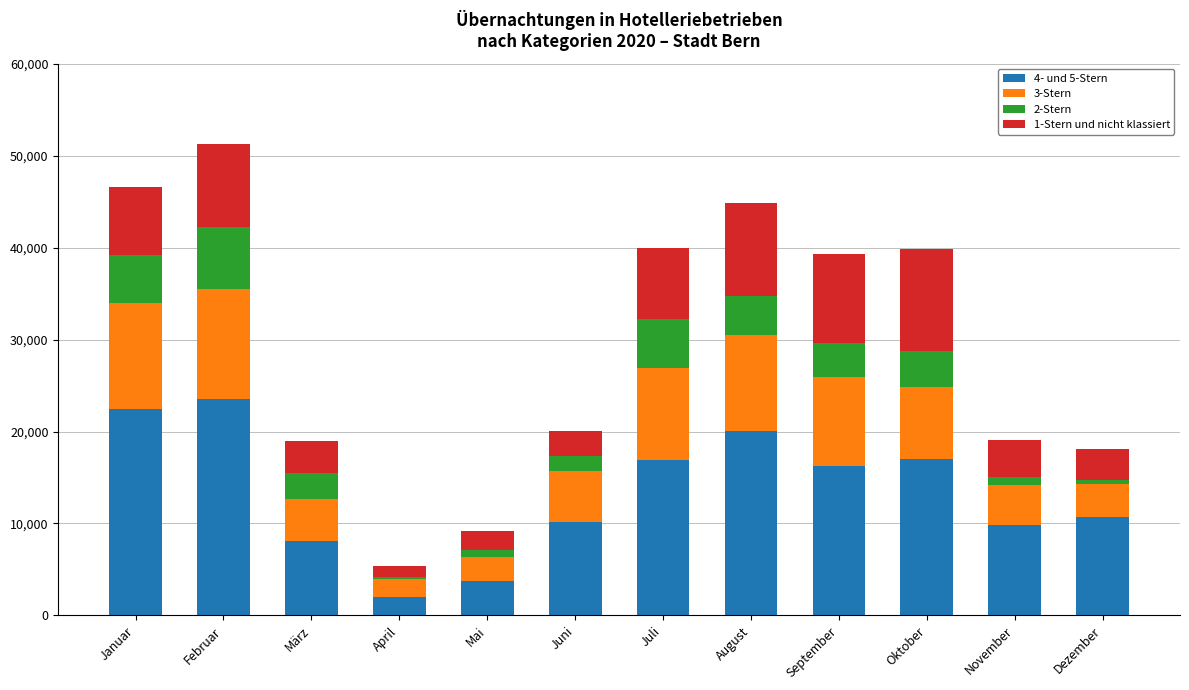

What is the total value across all series at Februar?

51230